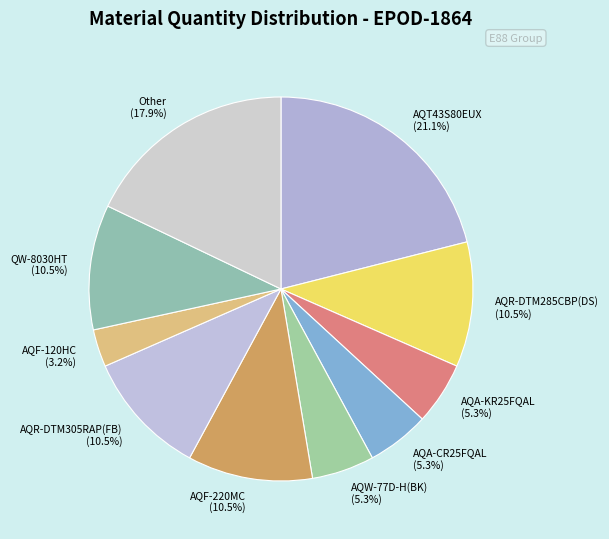

Is there any slice that represents more than half of the pie?

No